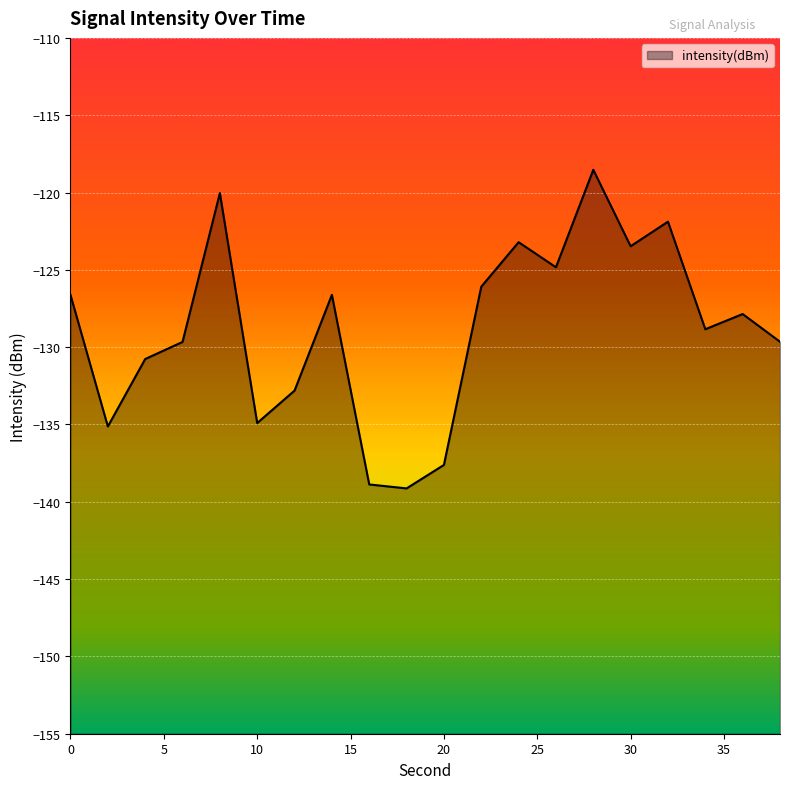

Rank the categories by value from lowest to highest.

18, 16, 20, 2, 10, 12, 4, 6, 38, 34, 36, 0, 14, 22, 26, 30, 24, 32, 8, 28